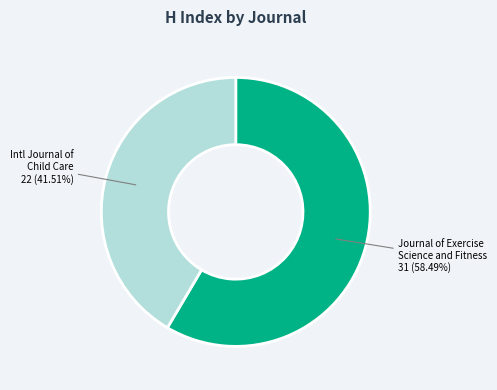

To the nearest percent, what is the difference between the largest and smallest slice percentages?

17%